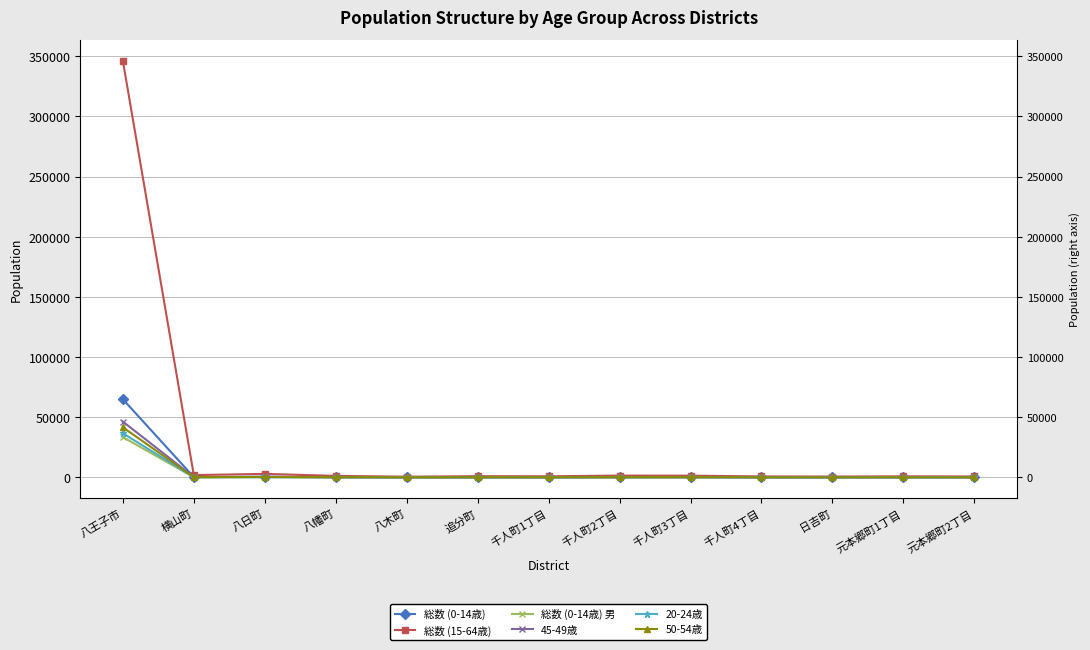

Which series changed the most between 八王子市 and 日吉町?

総数 (15-64歳)